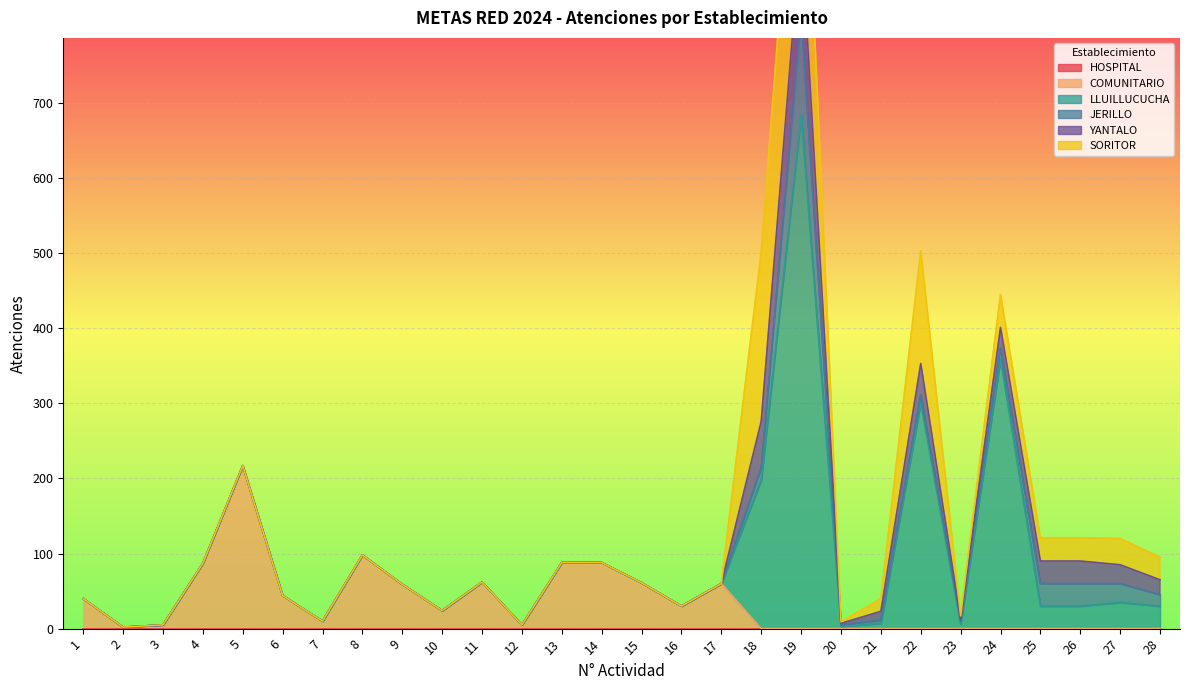

True or false: LLUILLUCUCHA has a value of 24 at 27.

False